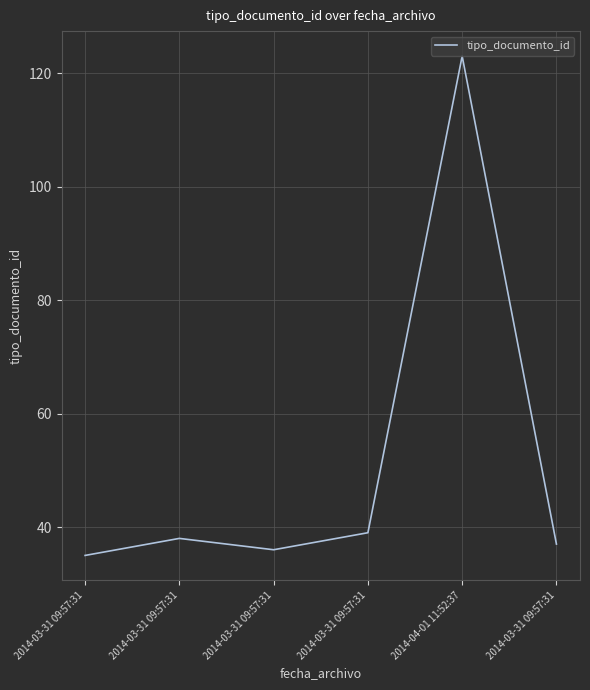

Count the number of categories in the chart.

6